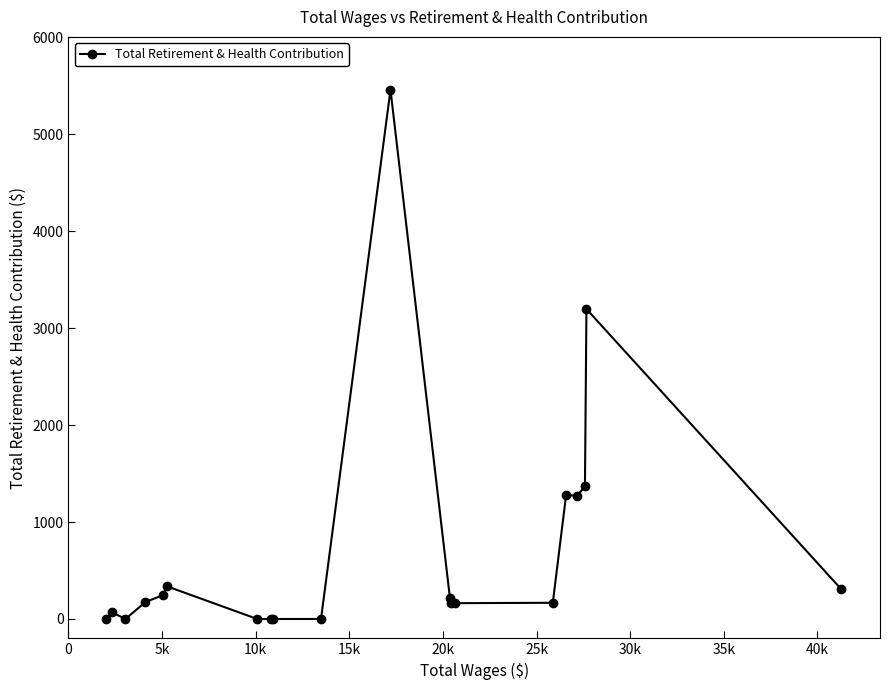

What is the average value?

721